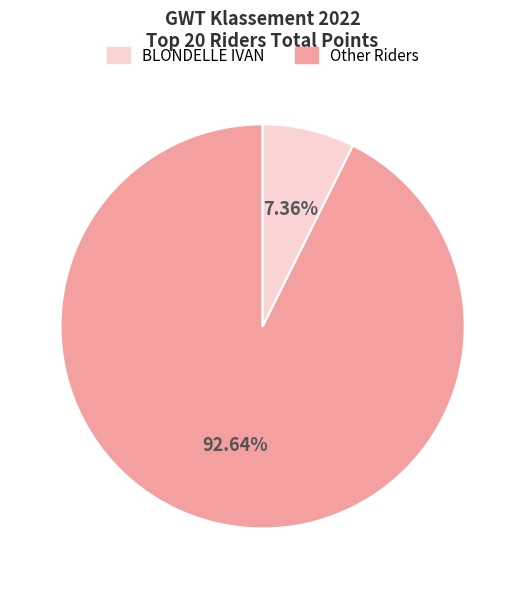

Is there a majority slice in this chart?

Yes